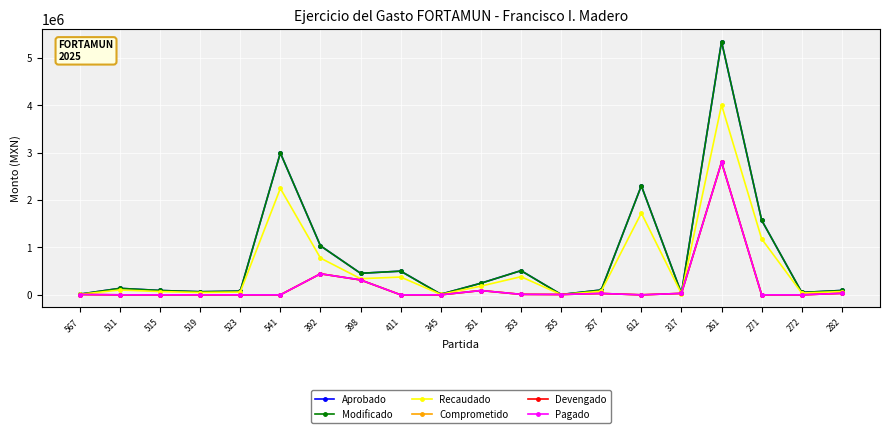

Is it true that Modificado equals 144290.5 at 357?

False